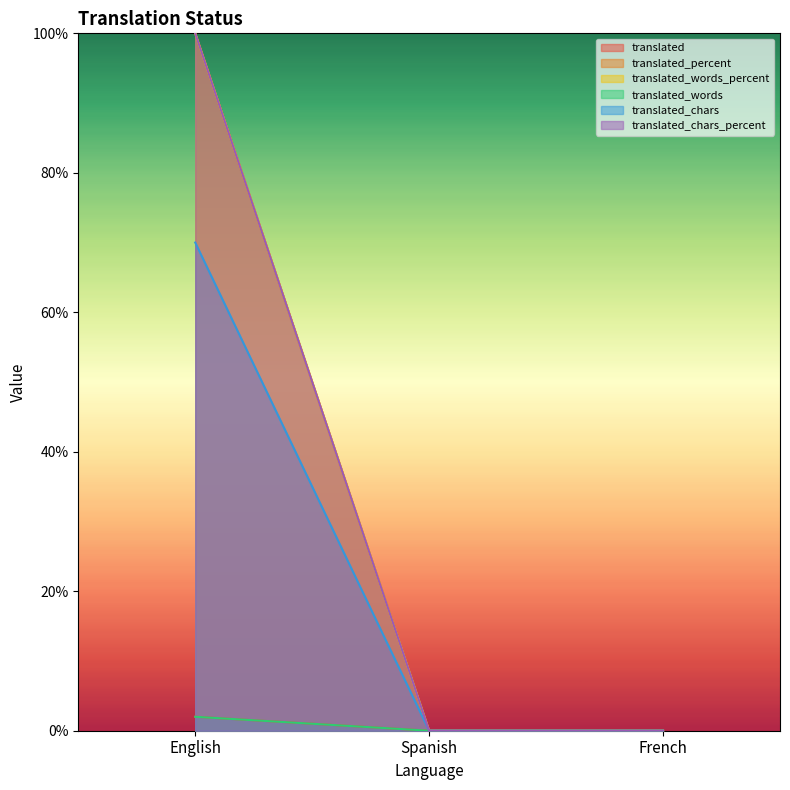

True or false: translated_words_percent has a value of 0 at French.

True